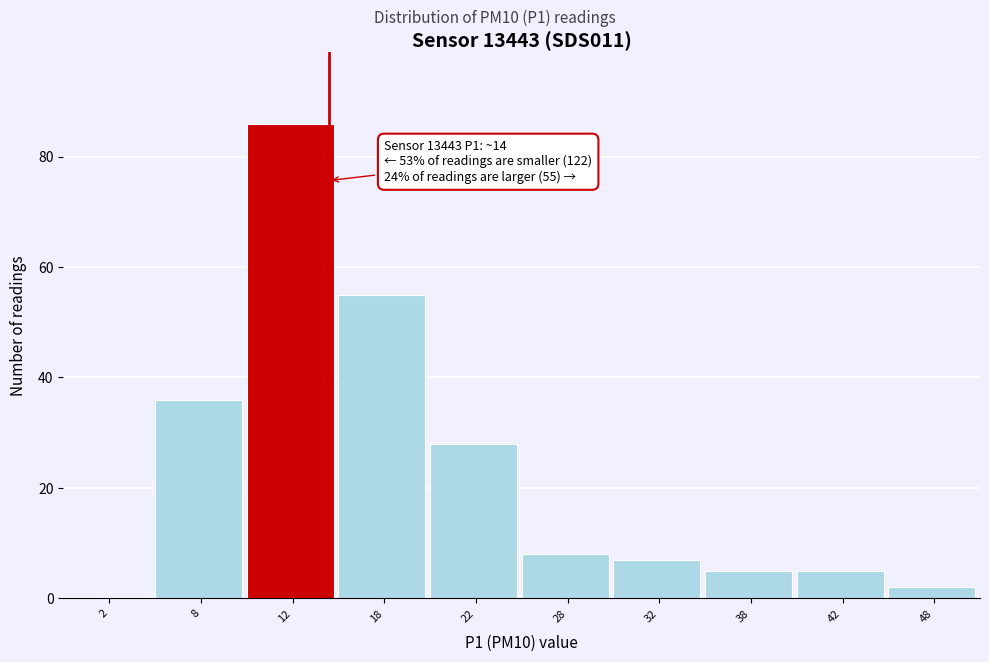

Over which range of the x-axis is the bar tallest?

10 to 15